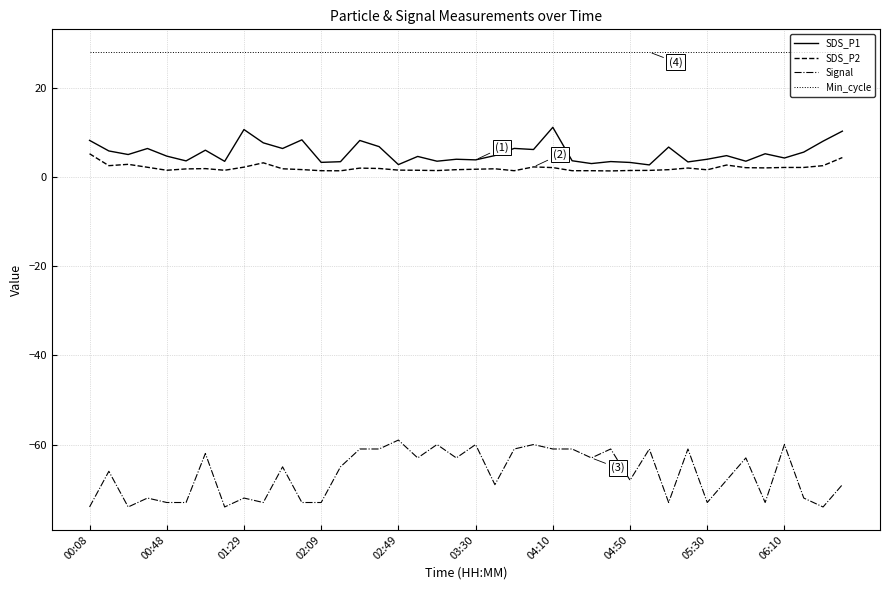

Which series has the largest total across all categories?

Min_cycle